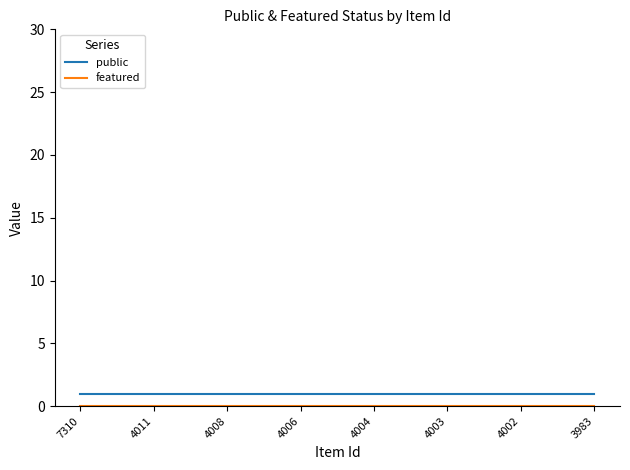

What is the minimum value for public?

1